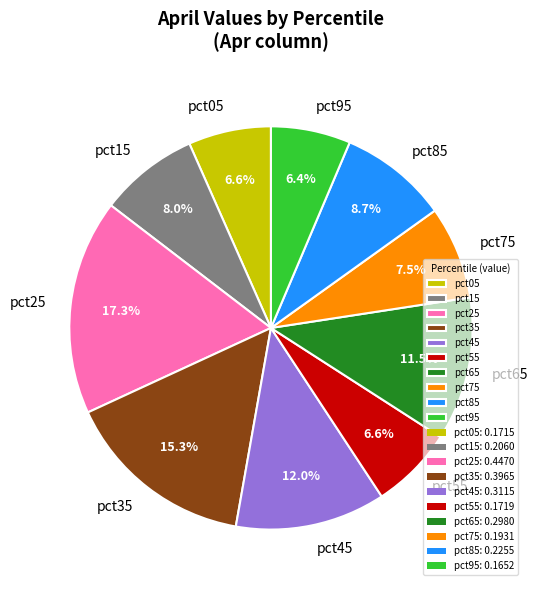

Does pct35 account for over 50% of the chart?

No